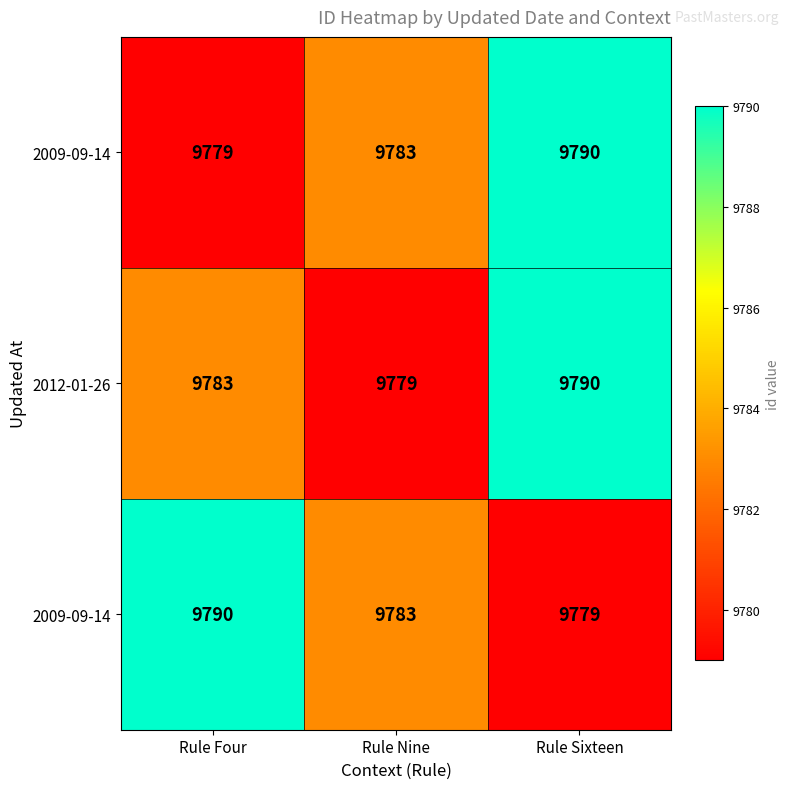

What is the total value across all series at Rule Nine?

29345